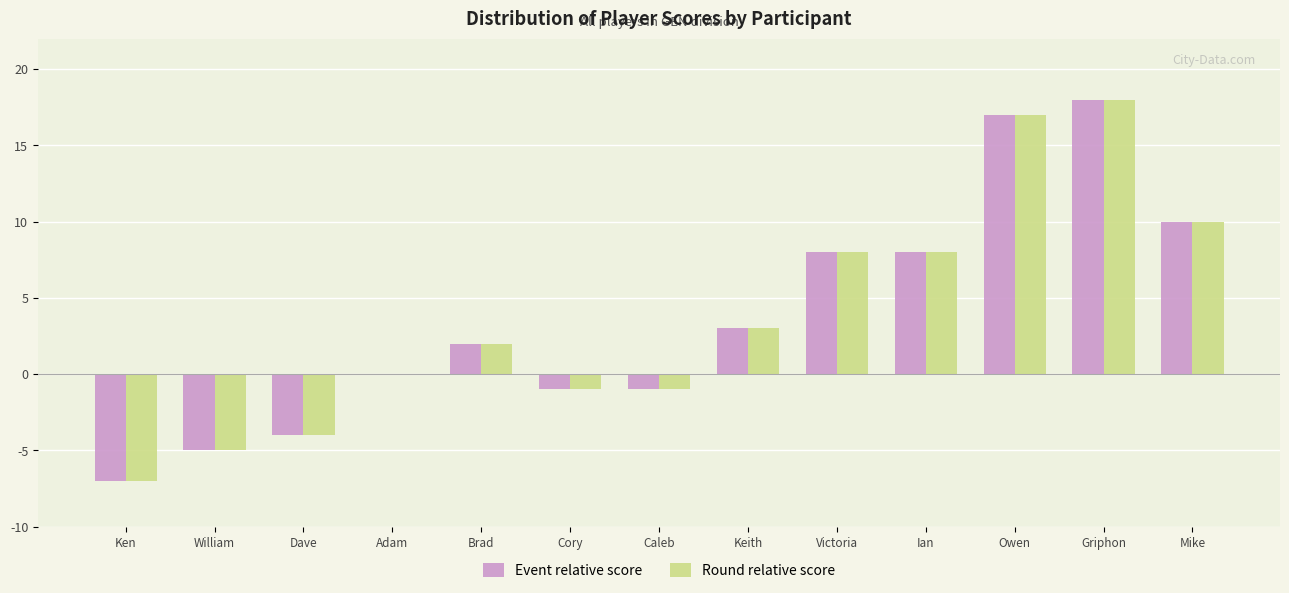

Reading left to right, extract all data points from this chart.

Event relative score: Ken=-7	William=-5	Dave=-4	Adam=0	Brad=2	Cory=-1	Caleb=-1	Keith=3	Victoria=8	Ian=8	Owen=17	Griphon=18	Mike=10
Round relative score: Ken=-7	William=-5	Dave=-4	Adam=0	Brad=2	Cory=-1	Caleb=-1	Keith=3	Victoria=8	Ian=8	Owen=17	Griphon=18	Mike=10